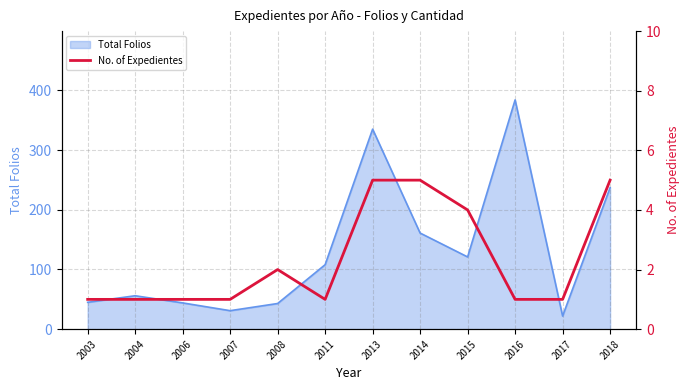

Reading left to right, what are all the values shown in this chart?

1	1	1	1	2	1	5	5	4	1	1	5